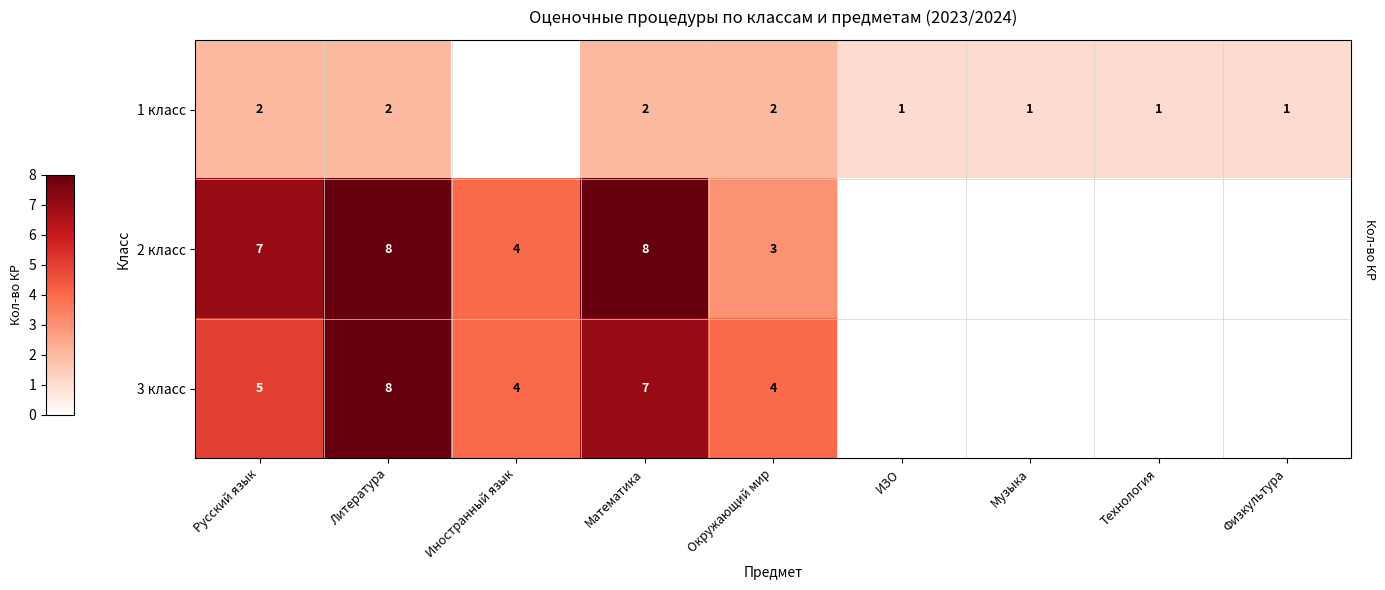

What is the sum of the 3 класс values at Русский язык and Литература?

13